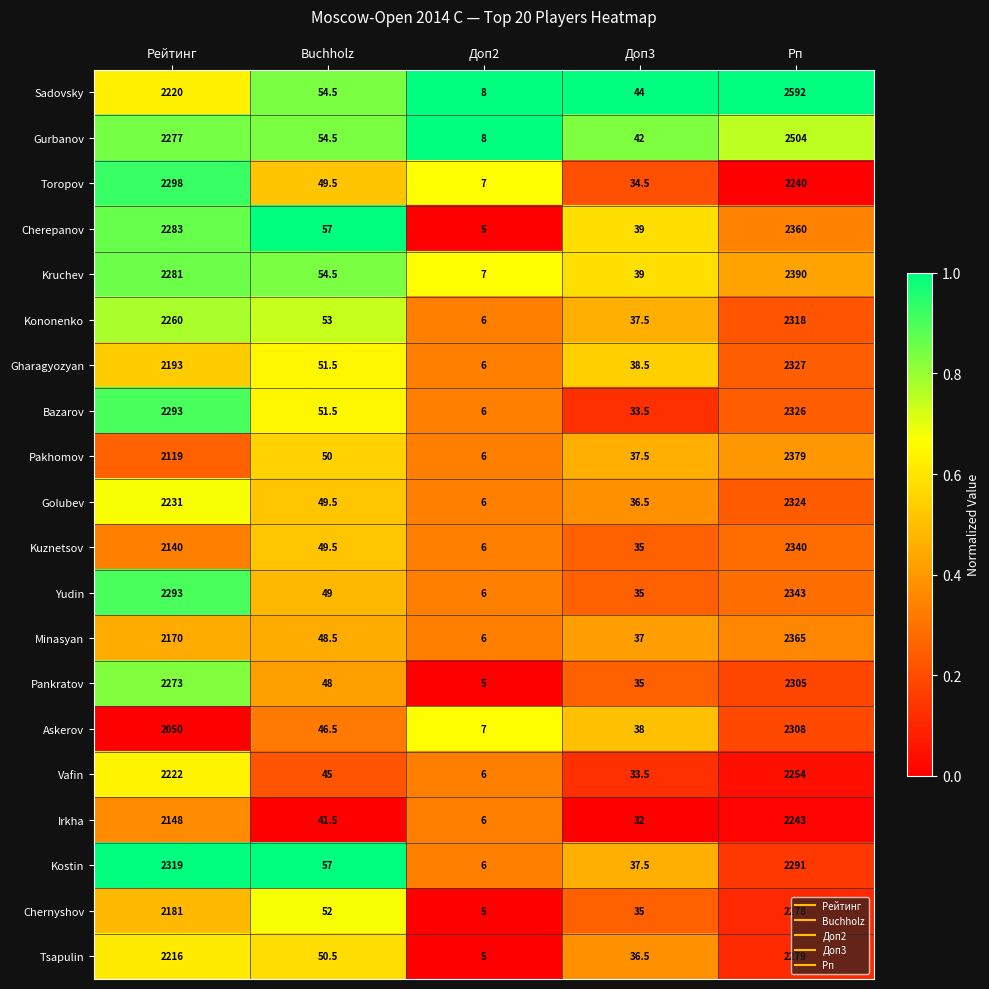

Count the number of data series in this chart.

20